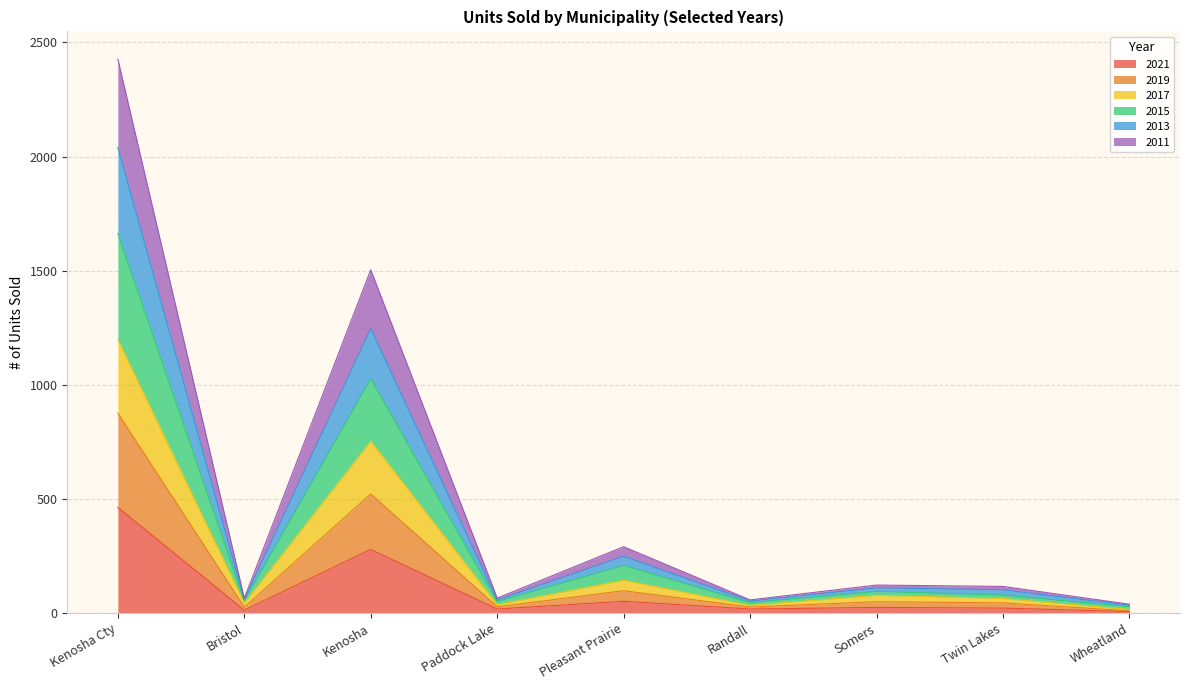

In 2015, how many points are higher than both neighbors (excluding endpoints)?

3